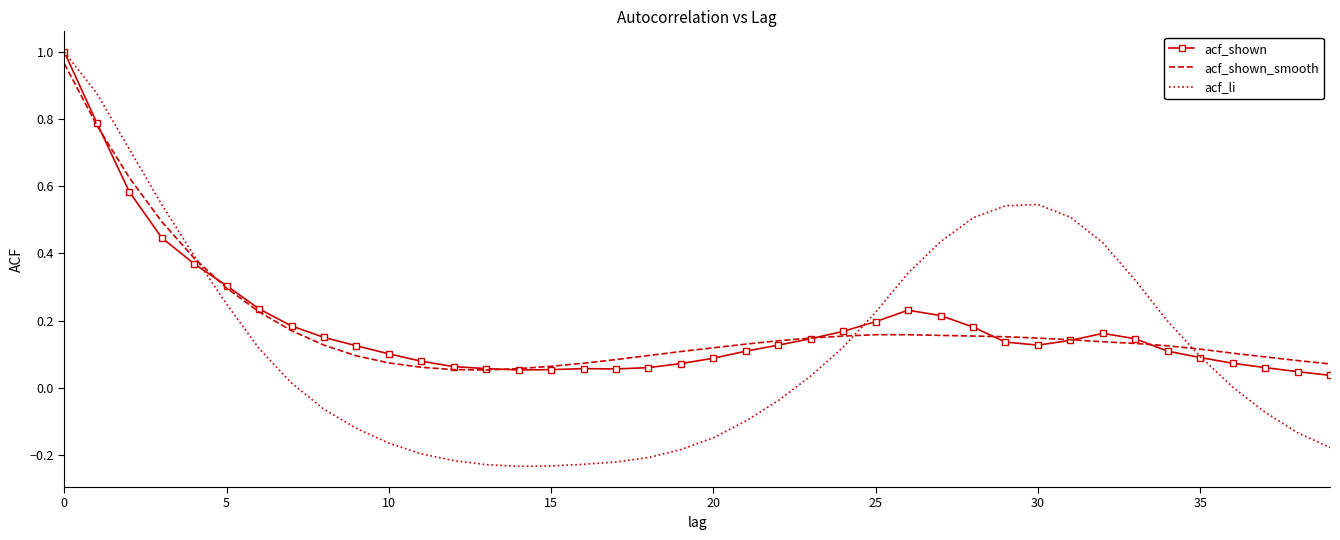

Which series has the largest range (max minus min)?

acf_li